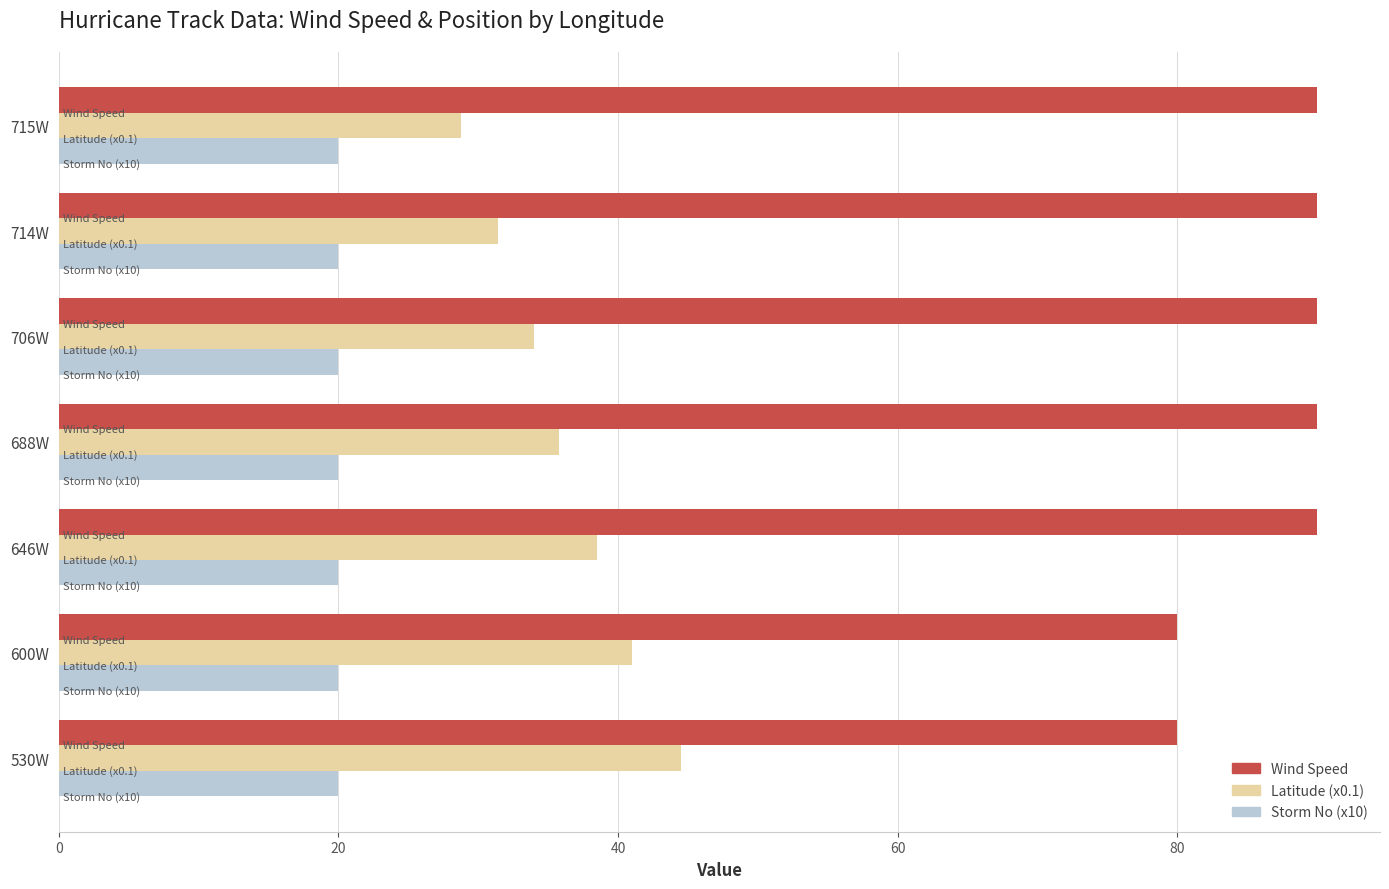

What is the lowest value of the Latitude (x0.1) series?

28.8